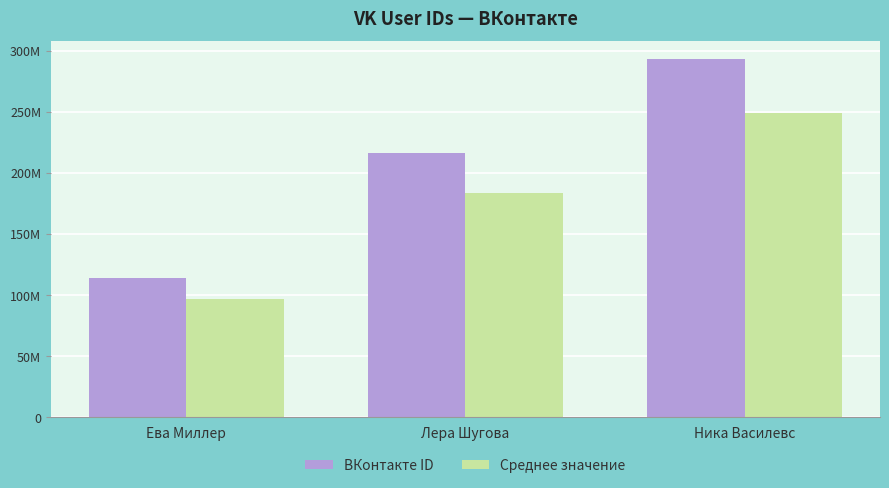

Rank the series at Ева Миллер from lowest to highest value.

Среднее значение, ВКонтакте ID